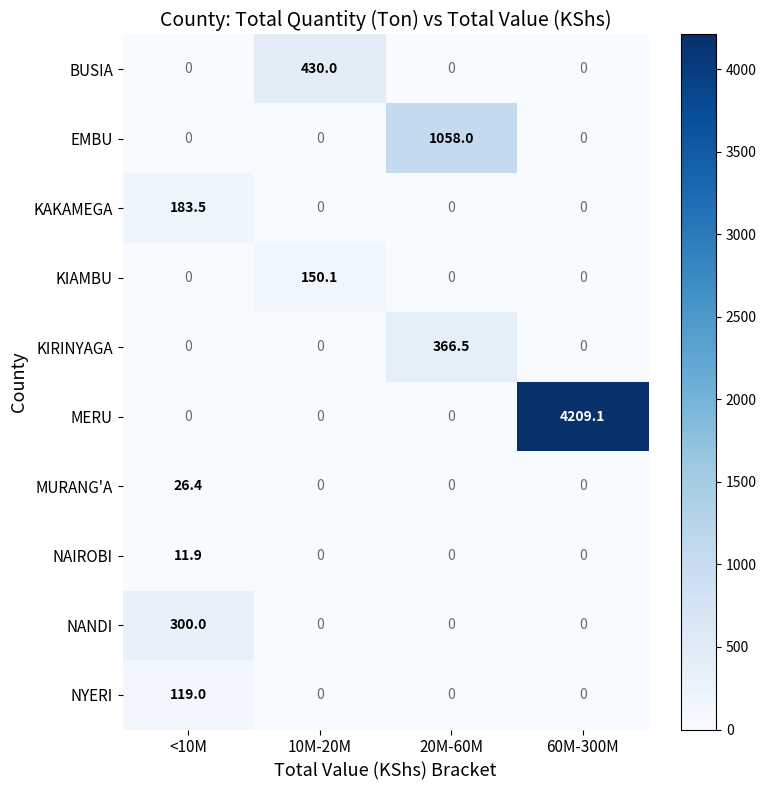

What is the sum of all KIRINYAGA values?

366.5